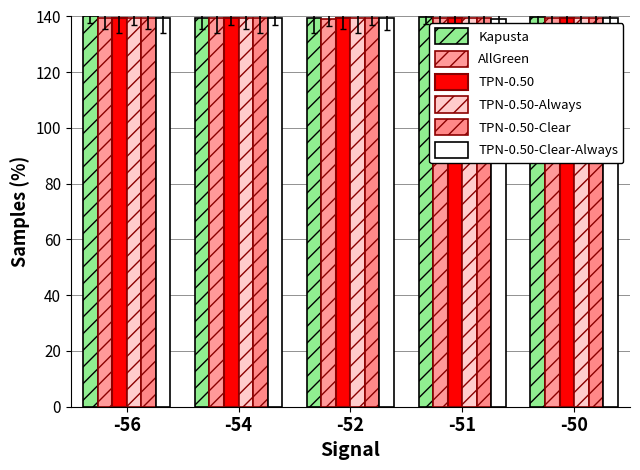

How many groups of bars are there?

5